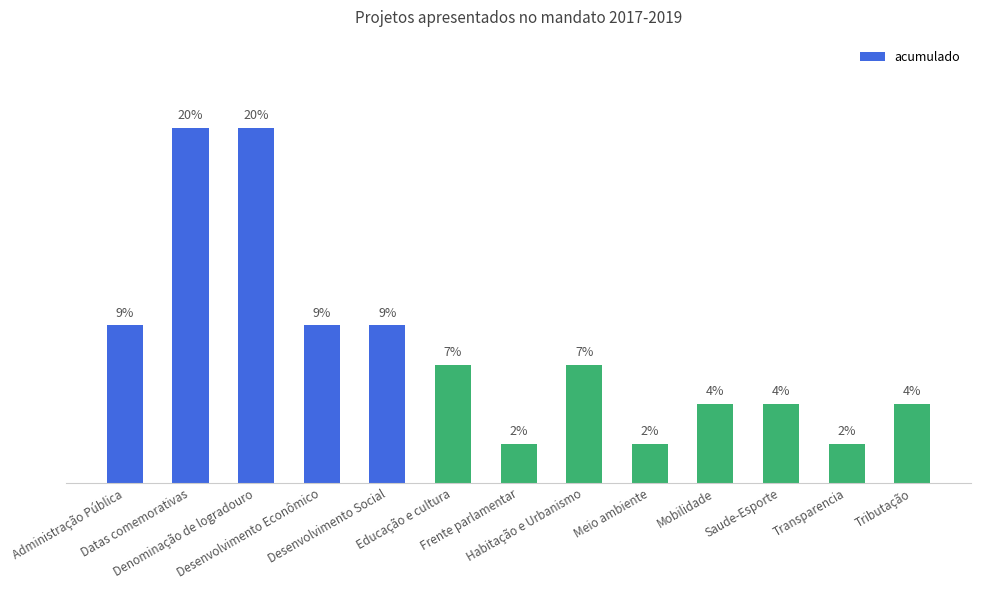

Which label corresponds to the largest value in the chart?

Datas comemorativas